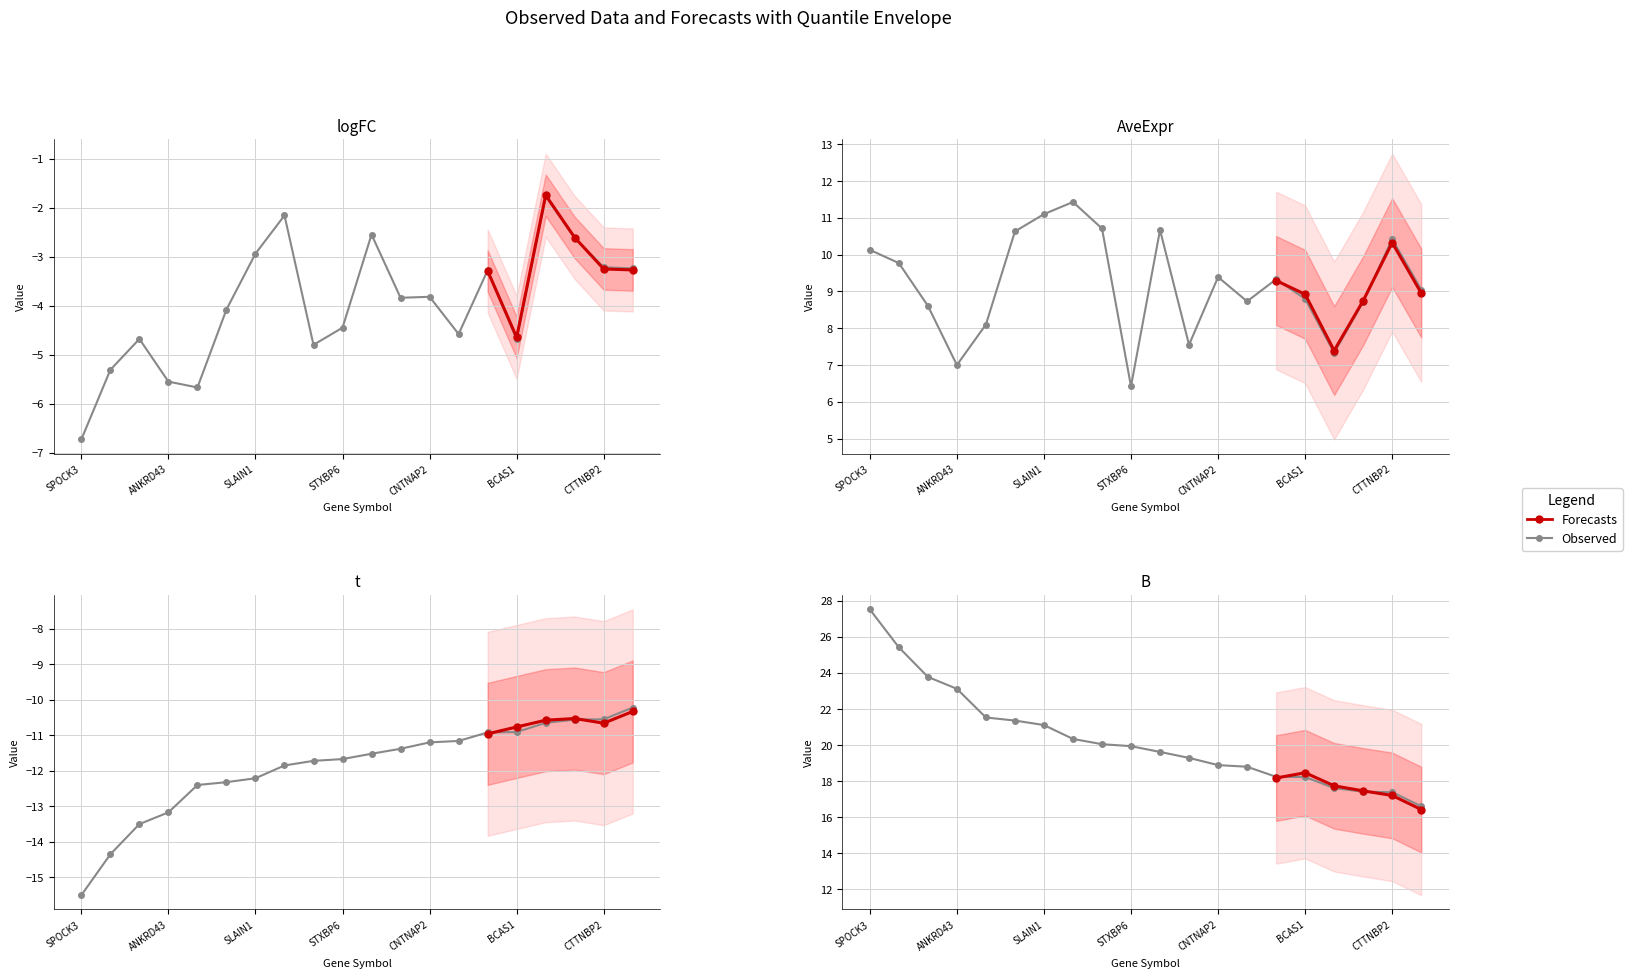

True or false: B and AveExpr cross at least once.

False